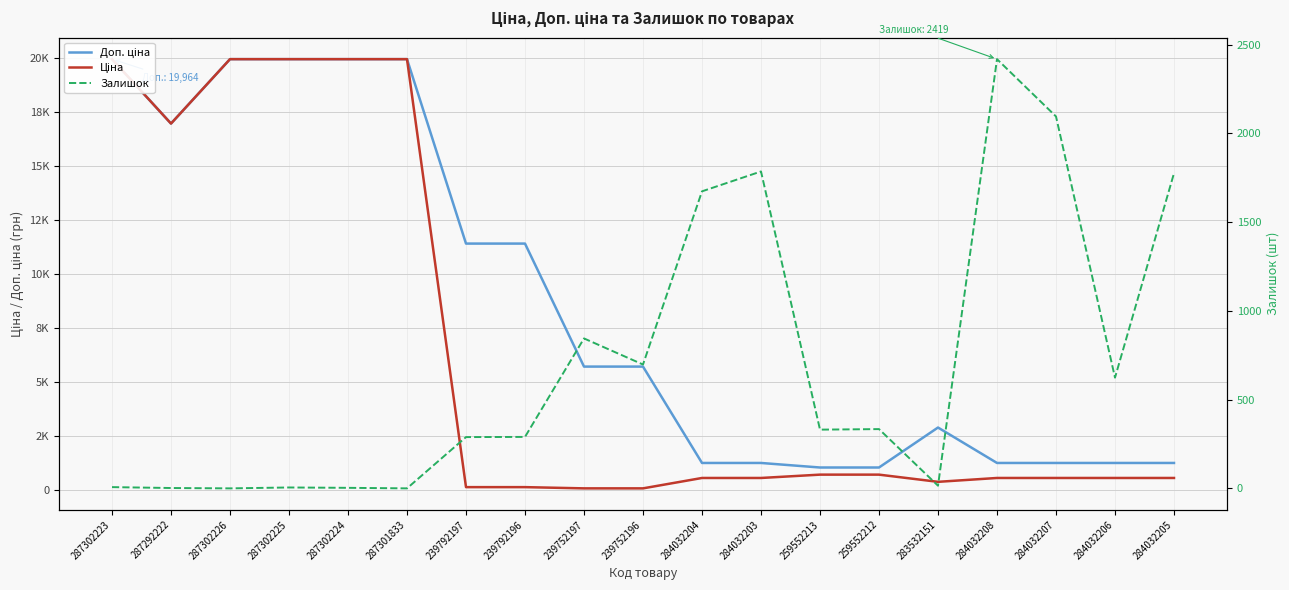

What is the maximum value shown in the chart?

19964.2